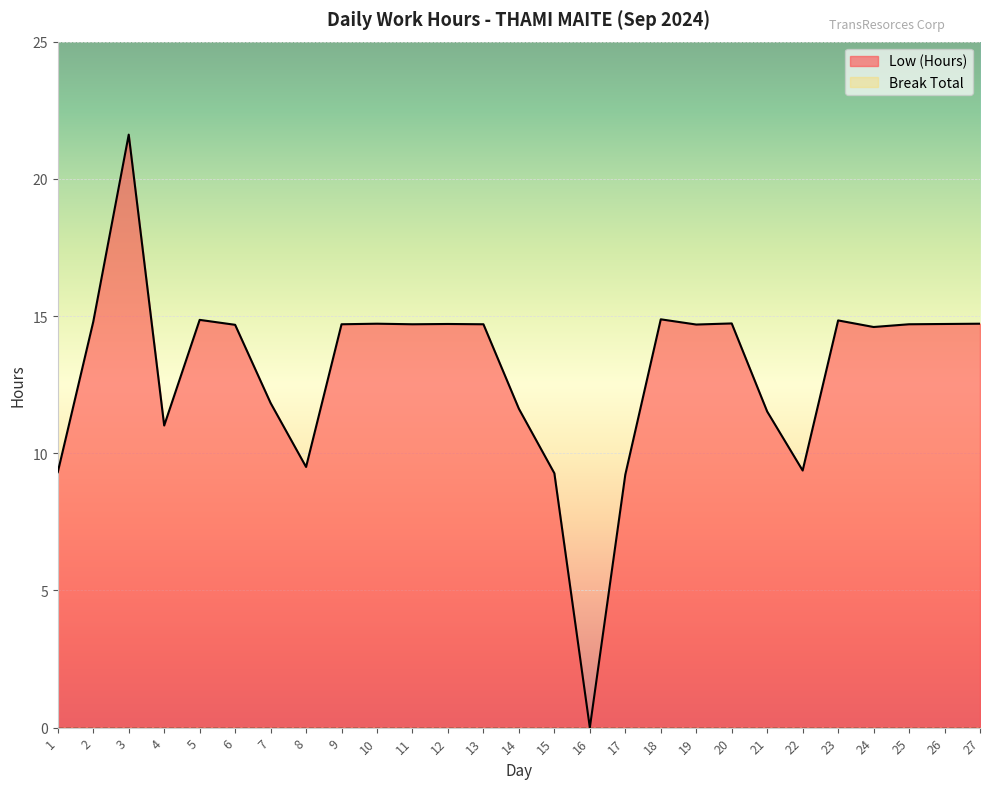

Rank the categories by value from highest to lowest.

3, 18, 5, 23, 2, 20, 10, 27, 12, 26, 9, 11, 13, 25, 19, 6, 24, 7, 14, 21, 4, 8, 22, 1, 15, 17, 16